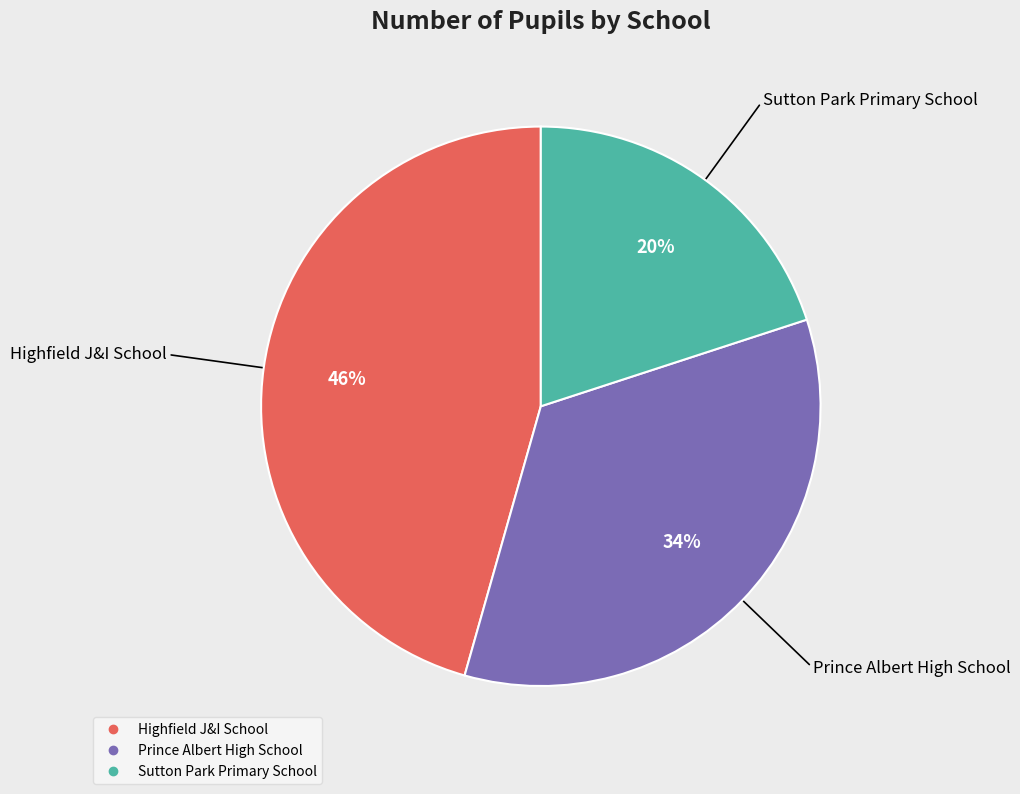

Count the number of slices in the pie.

3